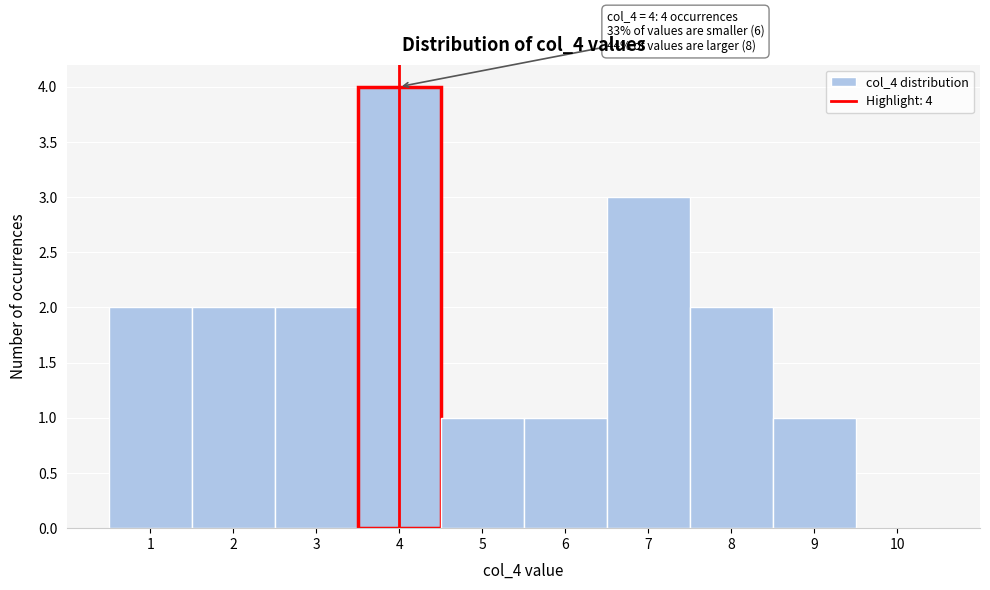

Which range on the x-axis has the tallest bar?

3.5 to 4.5